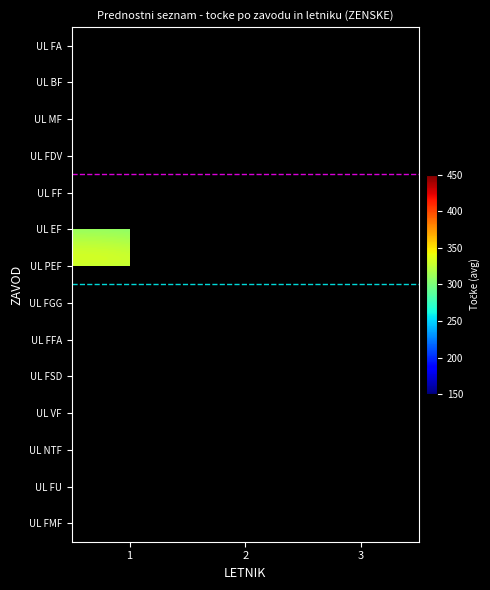

The value of UL FMF at 1 is 325.9. True or false?

False